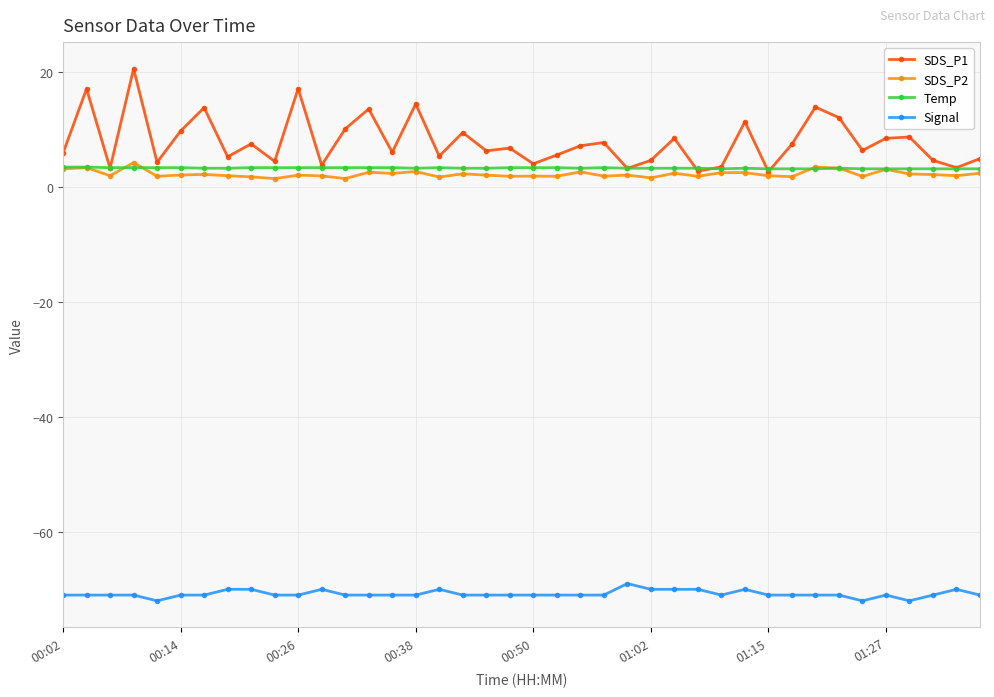

Which series has the largest total across all categories?

SDS_P1